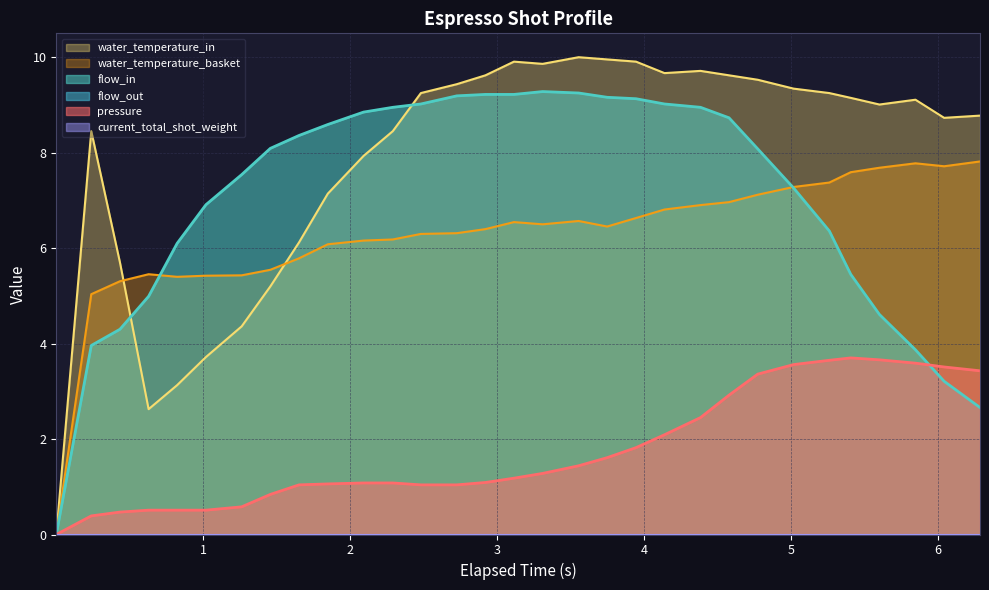

True or false: water_temperature_basket has more than 0 interior local peaks.

True